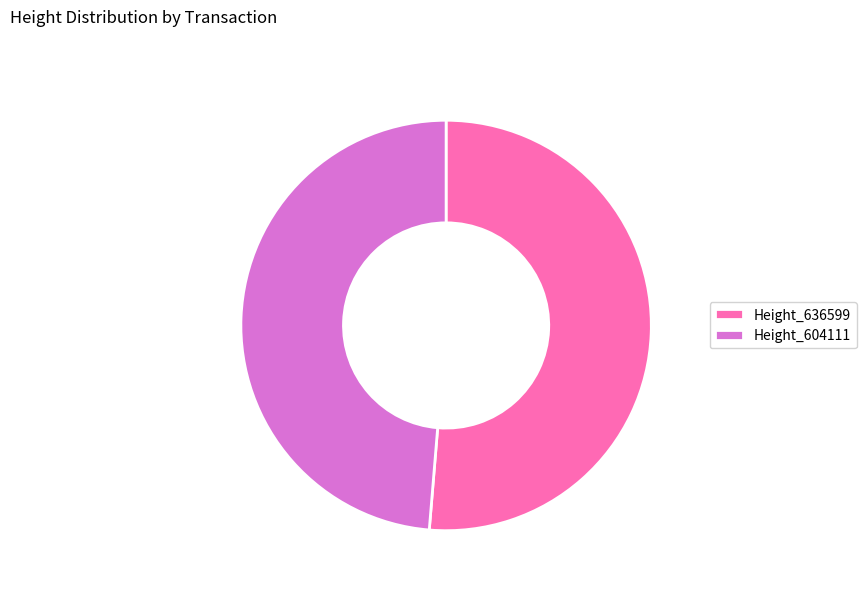

Rank the categories by value from lowest to highest.

Height_604111, Height_636599